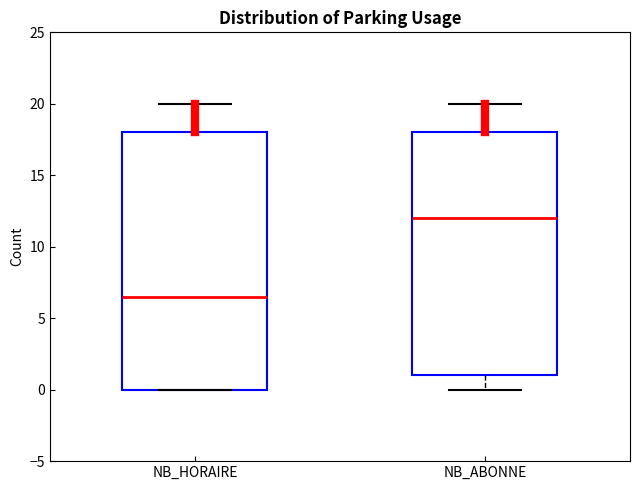

Reading left to right, transcribe this box plot: for each box, give where its median line is, the range the box spans, and where its two whiskers end, as read against the y-axis. The values are not printed on the chart, so give them approximately, as read against the axis.

NB_HORAIRE: median 6.5, box 0.0 to 18.0, whiskers 0.0 to 20.0
NB_ABONNE: median 12.0, box 1.0 to 18.0, whiskers 0.0 to 20.0